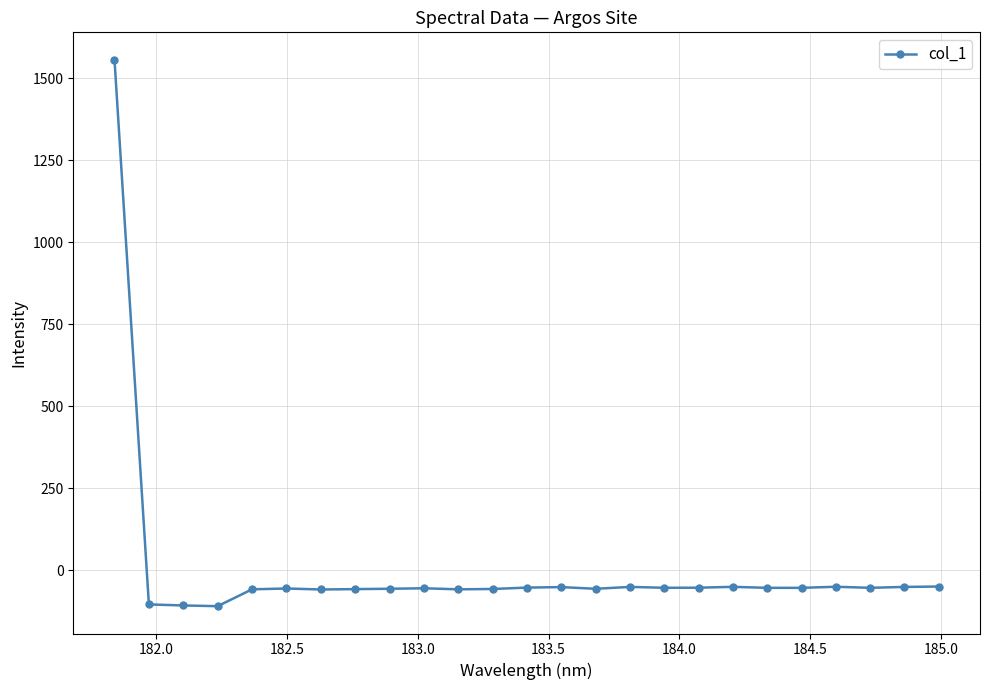

What is the difference between the maximum and minimum values?

1666.1